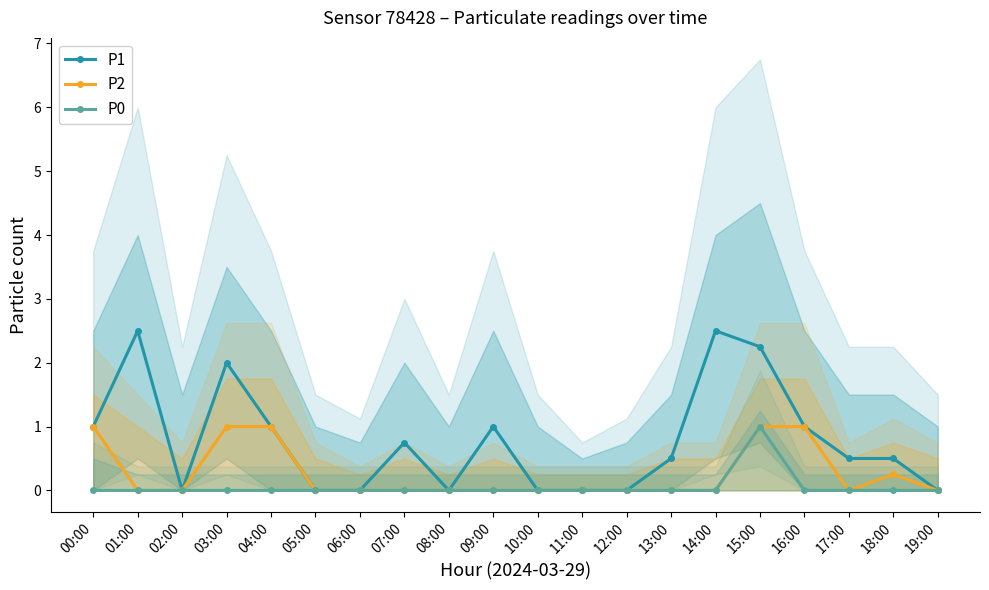

True or false: P2 and P0 intersect in this chart.

False